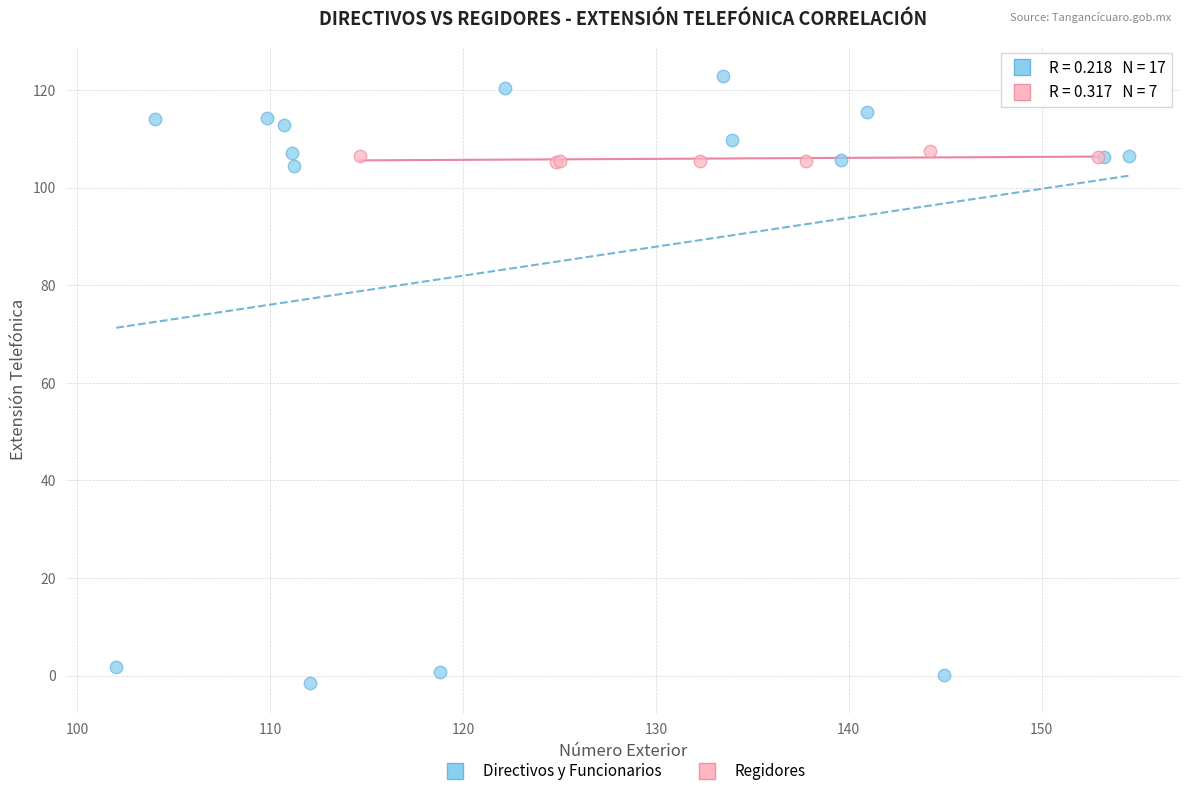

Which series contains the lowest Y value?

Directivos y Funcionarios